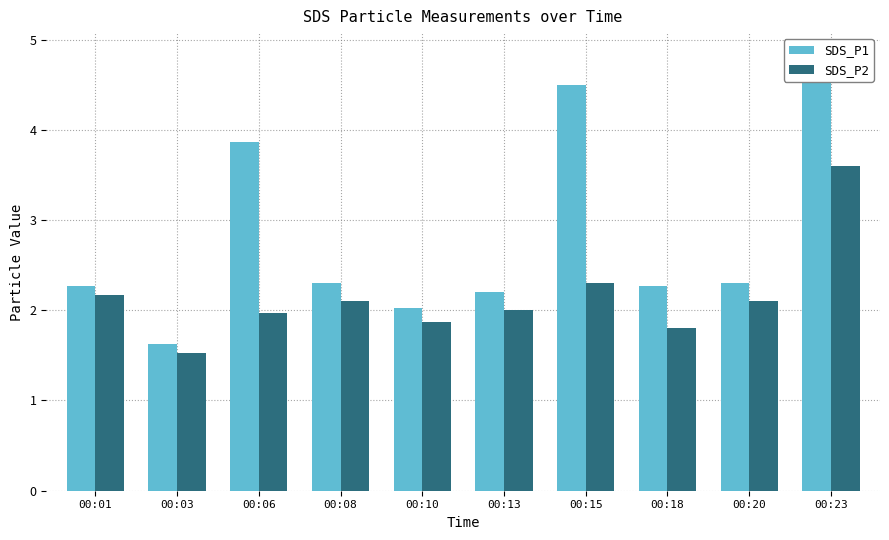

What is the value of the SDS_P2 bar at the 2nd from the left?

1.5